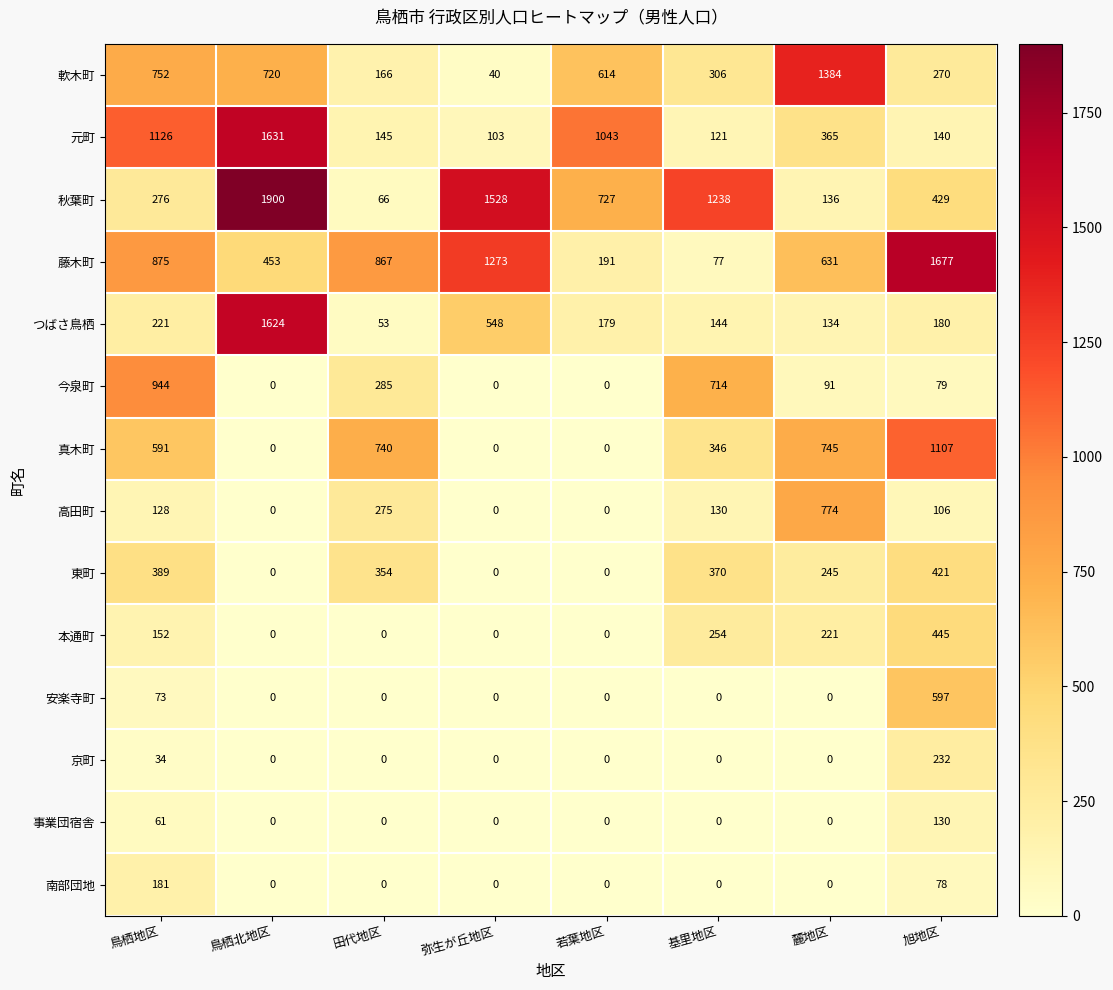

At which category is the sum across all series the highest?

鳥栖北地区